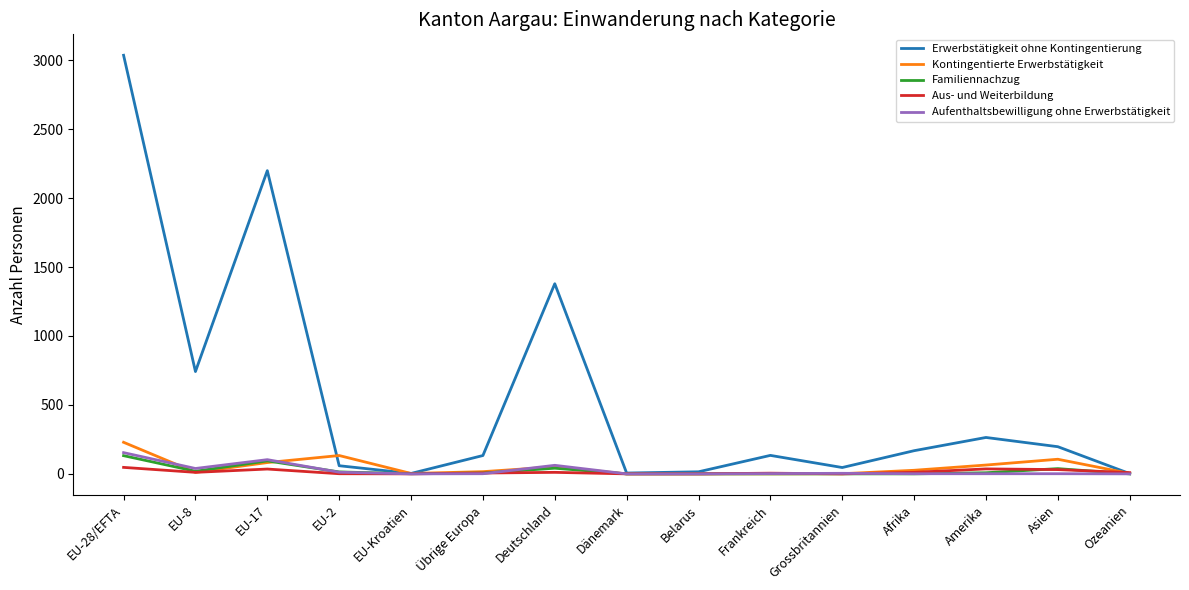

Which series changed the most between EU-17 and Dänemark?

Erwerbstätigkeit ohne Kontingentierung